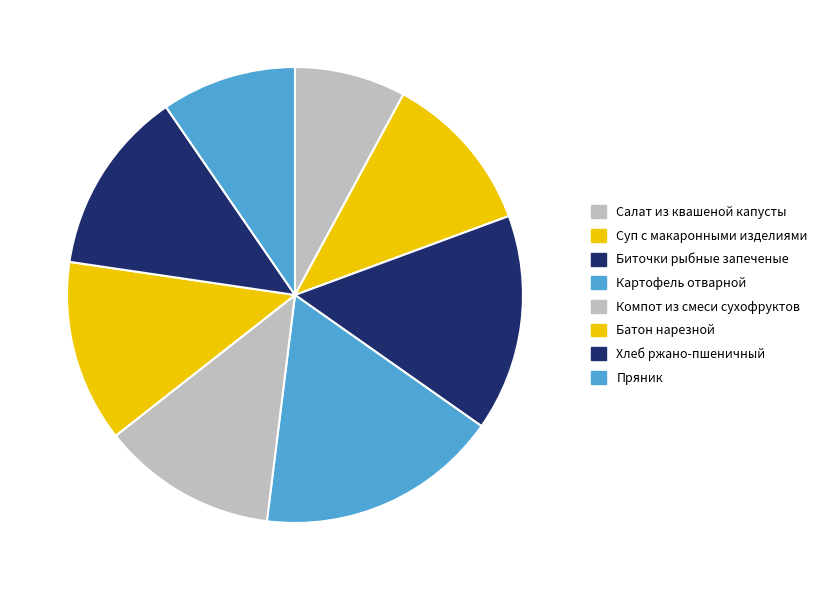

Is Компот из смеси сухофруктов the majority of the pie?

No